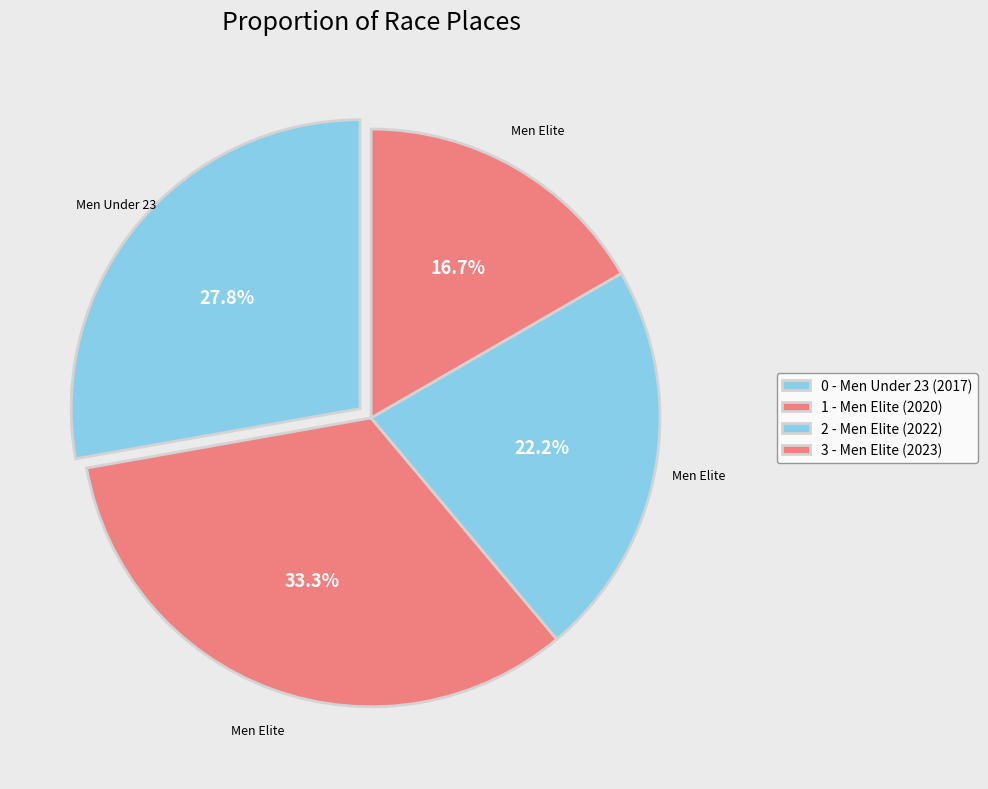

Which slice is the largest?

Men Elite (2020)